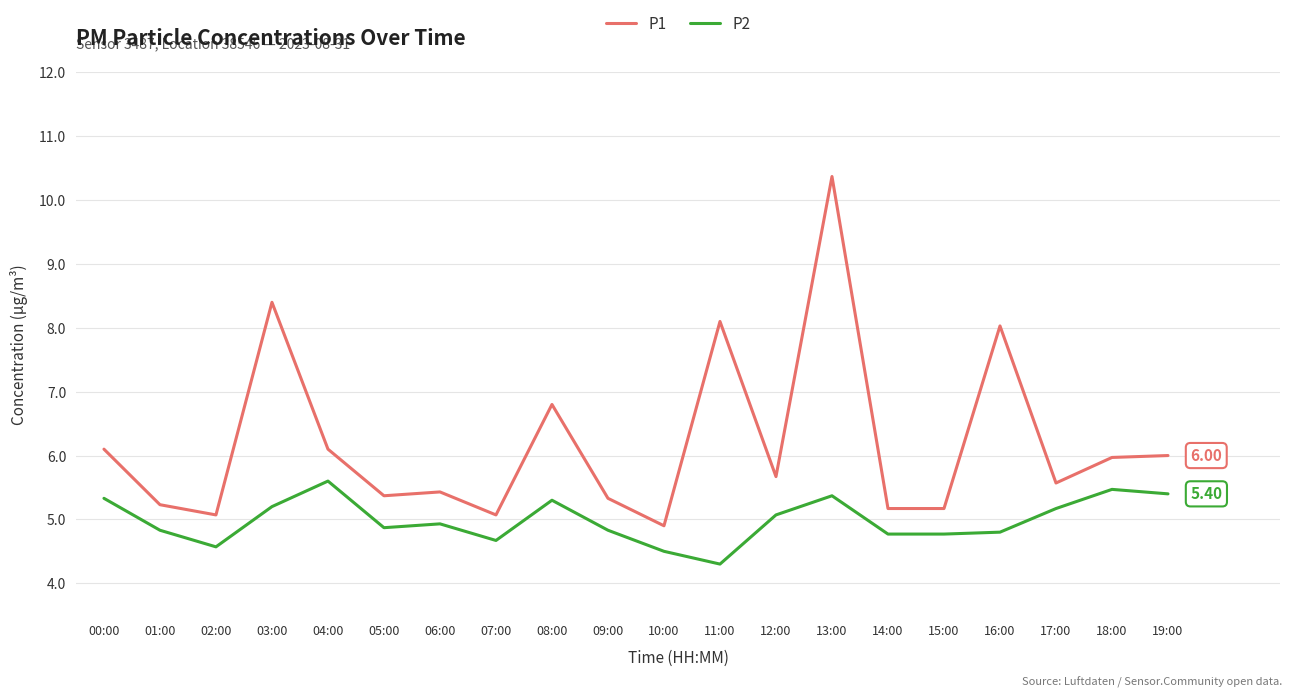

Does the chart have visible grid lines?

Yes